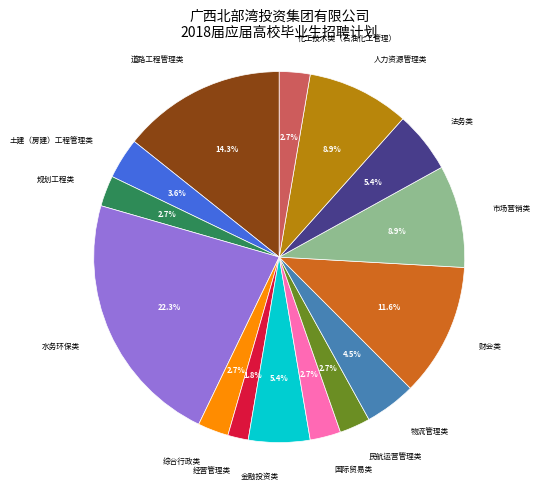

The 化工技术类（石油化工管理） slice represents 9% of the pie. True or false?

False